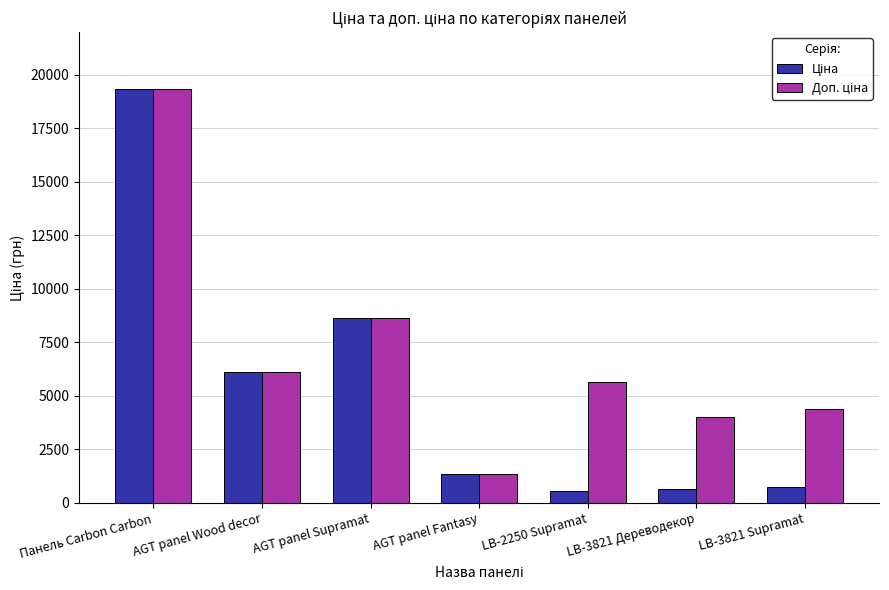

What is the total value across all series at AGT panel Fantasy?

2665.7